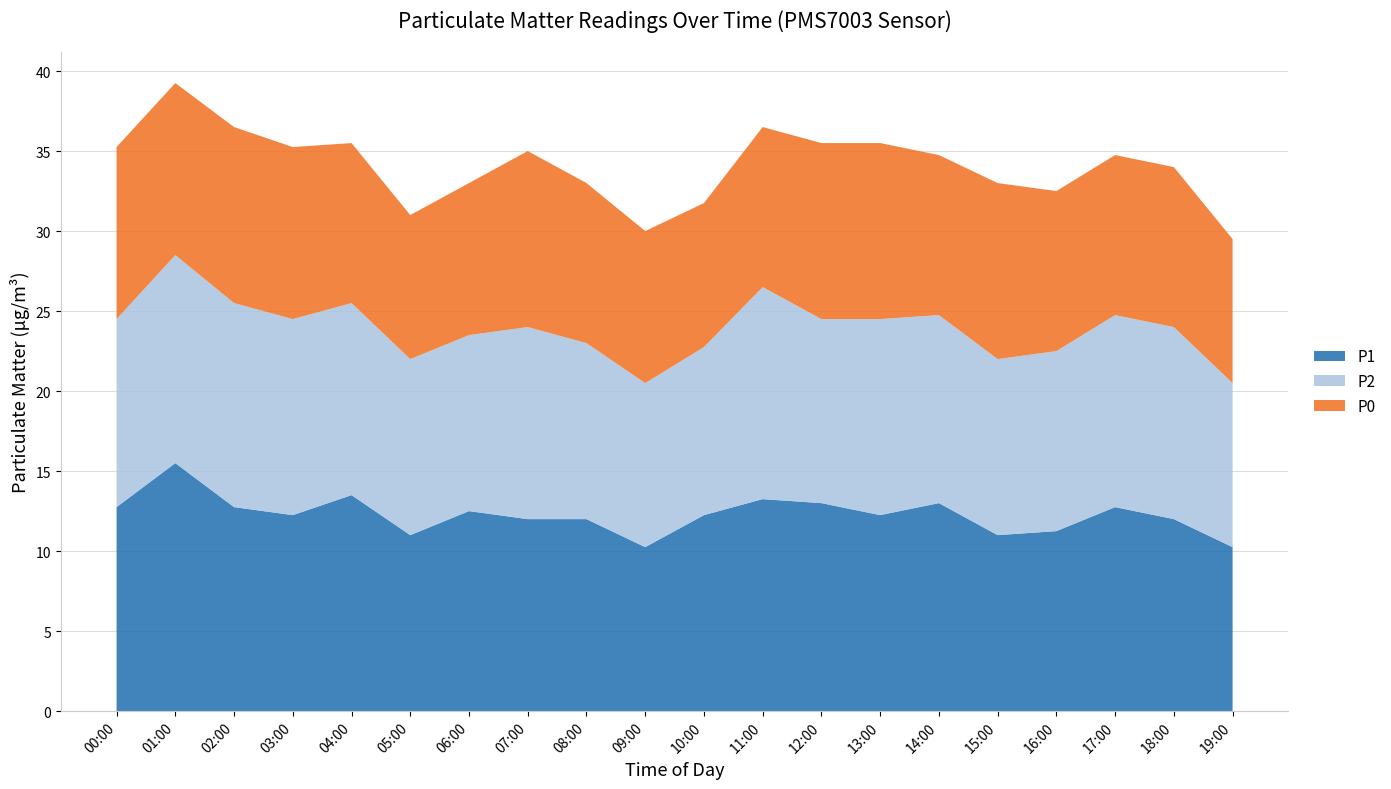

Reading left to right, extract all data points from this chart.

P1: 12.8	15.5	12.8	12.2	13.5	11.0	12.5	12.0	12.0	10.2	12.2	13.2	13.0	12.2	13.0	11.0	11.2	12.8	12.0	10.2
P2: 11.8	13.0	12.8	12.2	12.0	11.0	11.0	12.0	11.0	10.2	10.5	13.2	11.5	12.2	11.8	11.0	11.2	12.0	12.0	10.2
P0: 10.8	10.8	11.0	10.8	10.0	9.0	9.5	11.0	10.0	9.5	9.0	10.0	11.0	11.0	10.0	11.0	10.0	10.0	10.0	9.0